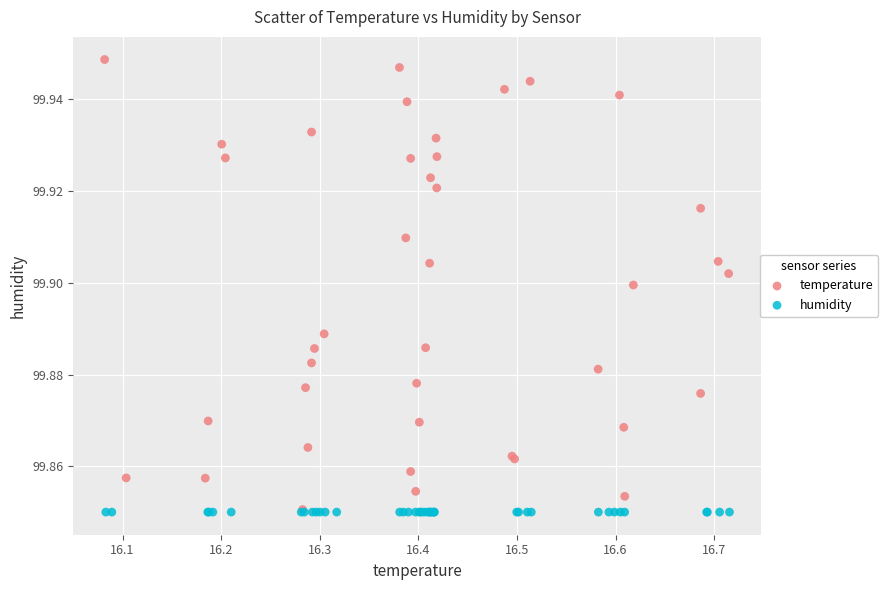

Which series reaches the maximum Y coordinate?

temperature